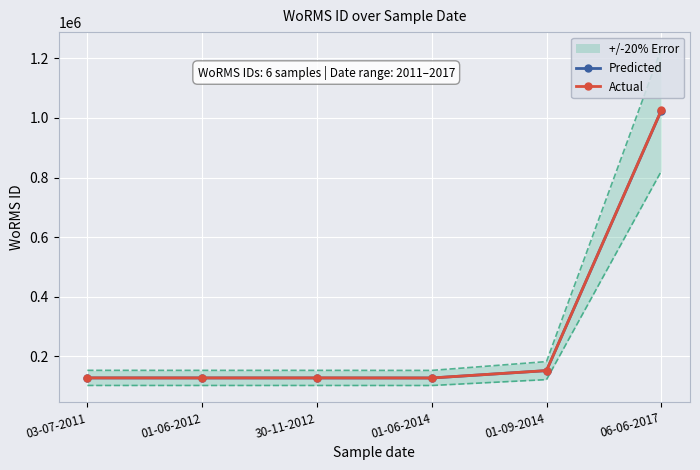

Is it true that Actual equals 126936.9 at 01-06-2012?

True